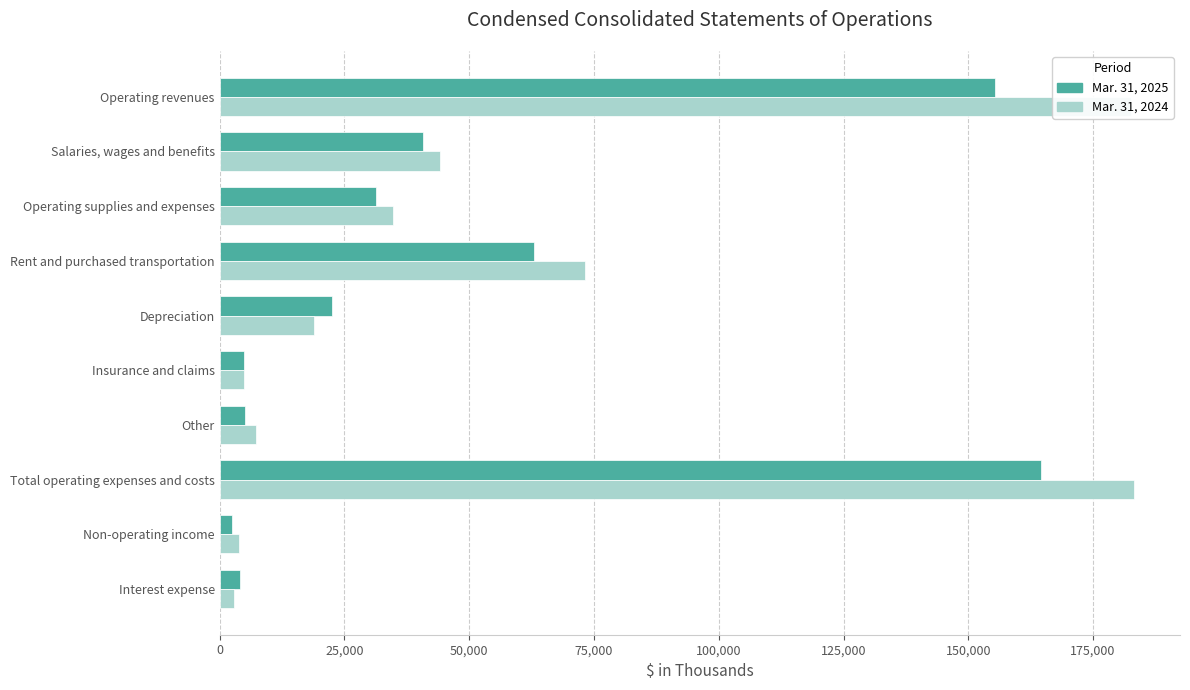

How many data points in Mar. 31, 2025 are less than 31385?

5